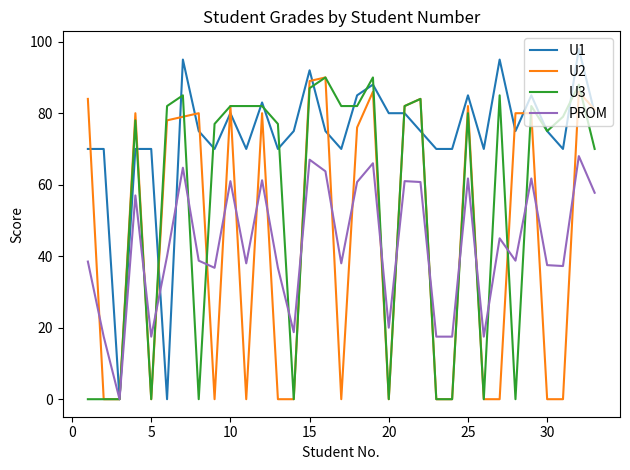

What is the maximum value for U3?

90.0